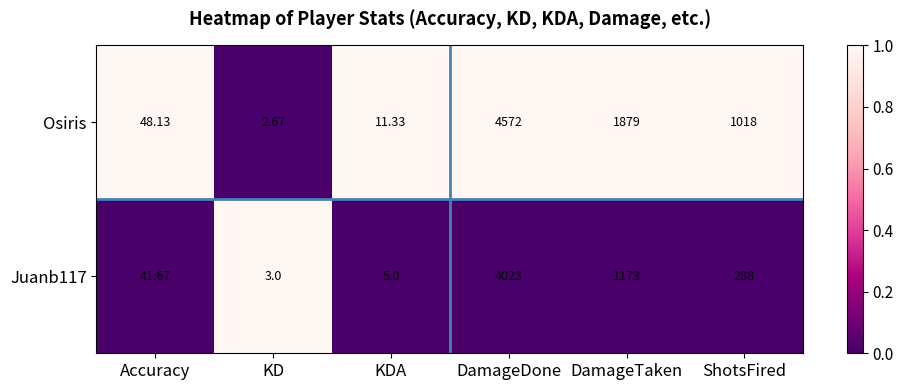

Which series has the largest total across all categories?

Osiris